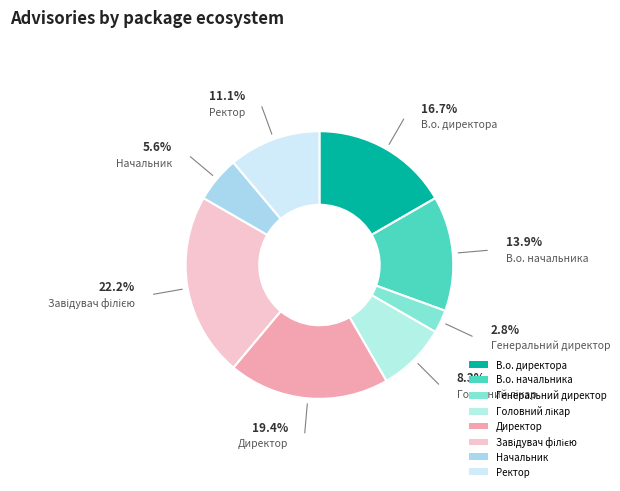

Does any single category account for the majority?

No